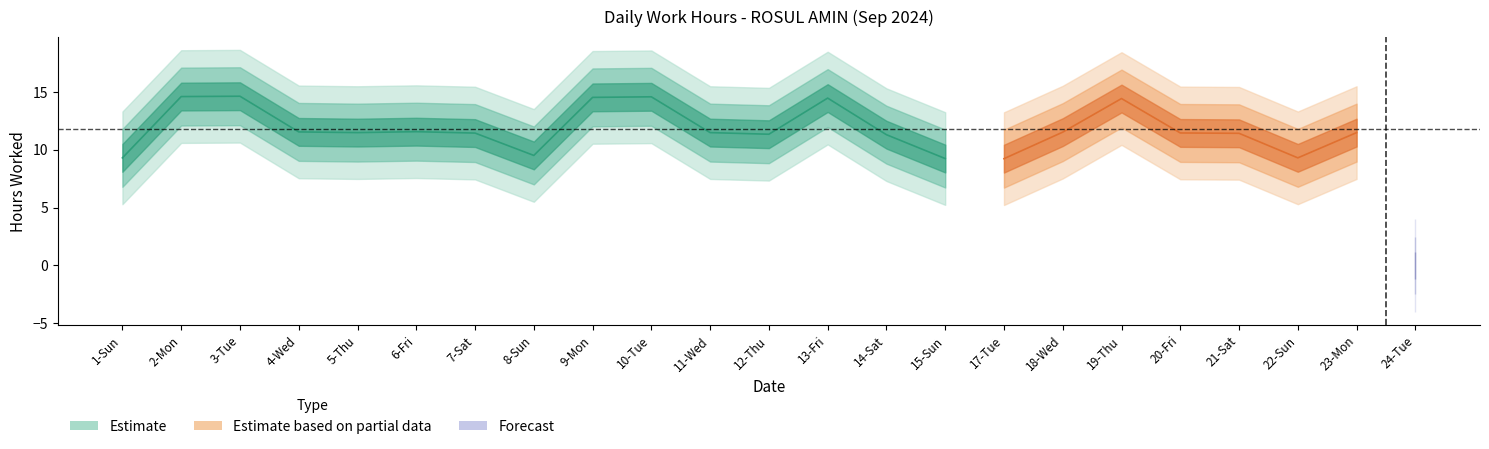

Which category has the lowest value across all series?

24-Tue